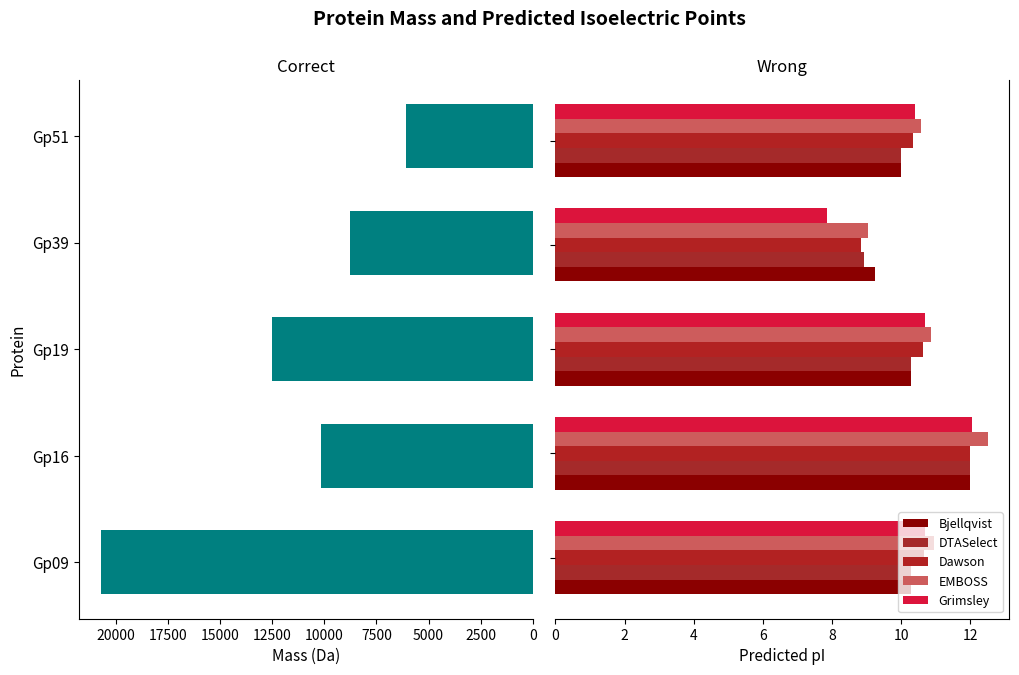

Reading left to right, transcribe all the data shown in this chart.

mass: 20729.0	10157.0	12527.0	8760.6	6068.3
Bjellqvist: 10.3	12.0	10.3	9.3	10.0
DTASelect: 10.3	12.0	10.3	8.9	10.0
Dawson: 10.7	12.0	10.6	8.8	10.3
EMBOSS: 10.9	12.5	10.9	9.0	10.6
Grimsley: 10.7	12.0	10.7	7.8	10.4